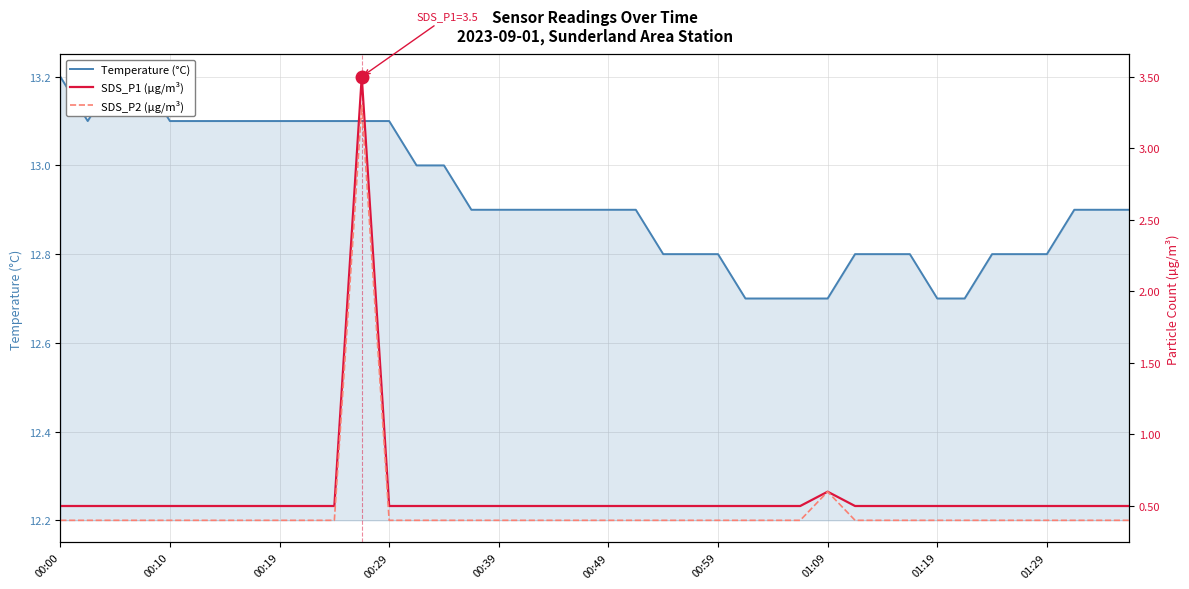

Count the Temperature (°C) values in the range 12 to 13.

27